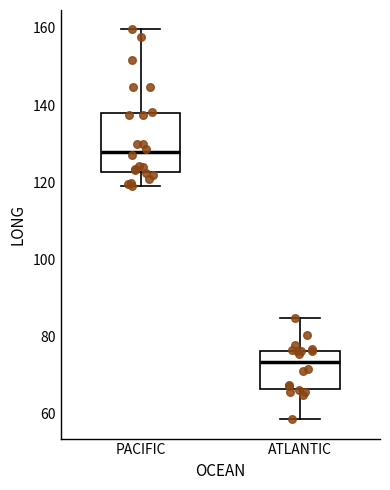

Where does the median line of the box for PACIFIC sit on the y-axis? The values are not printed on the chart, so give them approximately, as read against the axis.

128